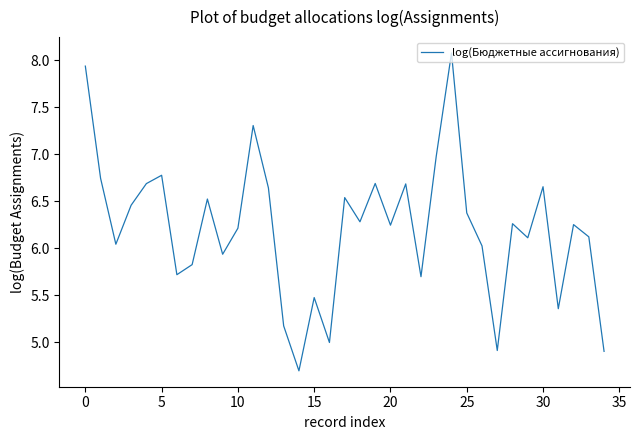

What is the maximum value shown in the chart?

8.1